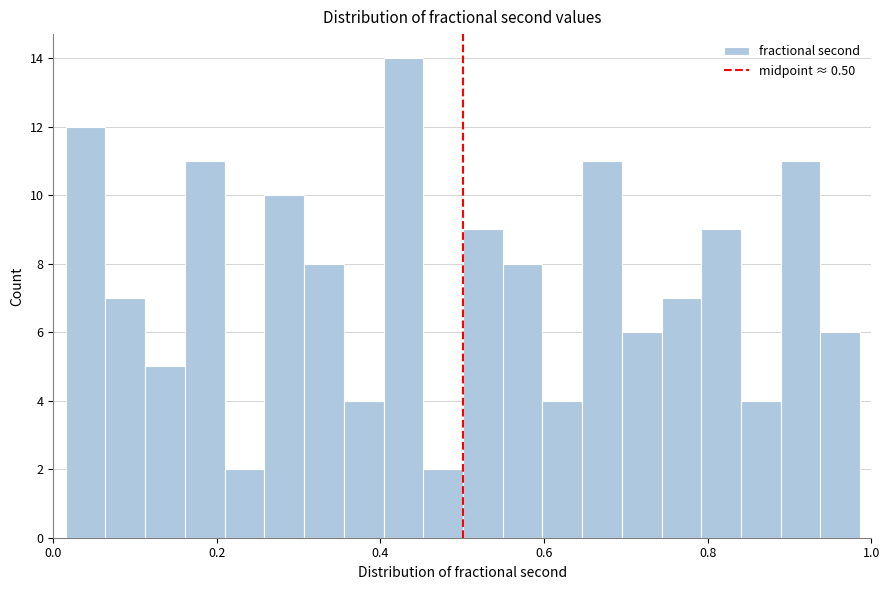

Read against the x-axis, roughly where is the centre of the tallest bar?

0.42